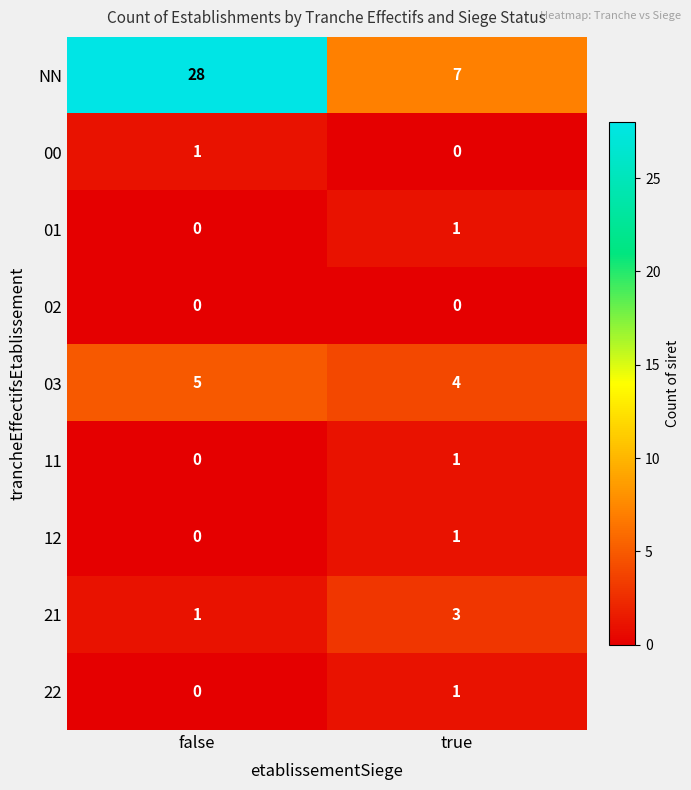

Reading left to right, transcribe all the data shown in this chart.

NN: false=28	true=7
00: false=1	true=0
01: false=0	true=1
02: false=0	true=0
03: false=5	true=4
11: false=0	true=1
12: false=0	true=1
21: false=1	true=3
22: false=0	true=1